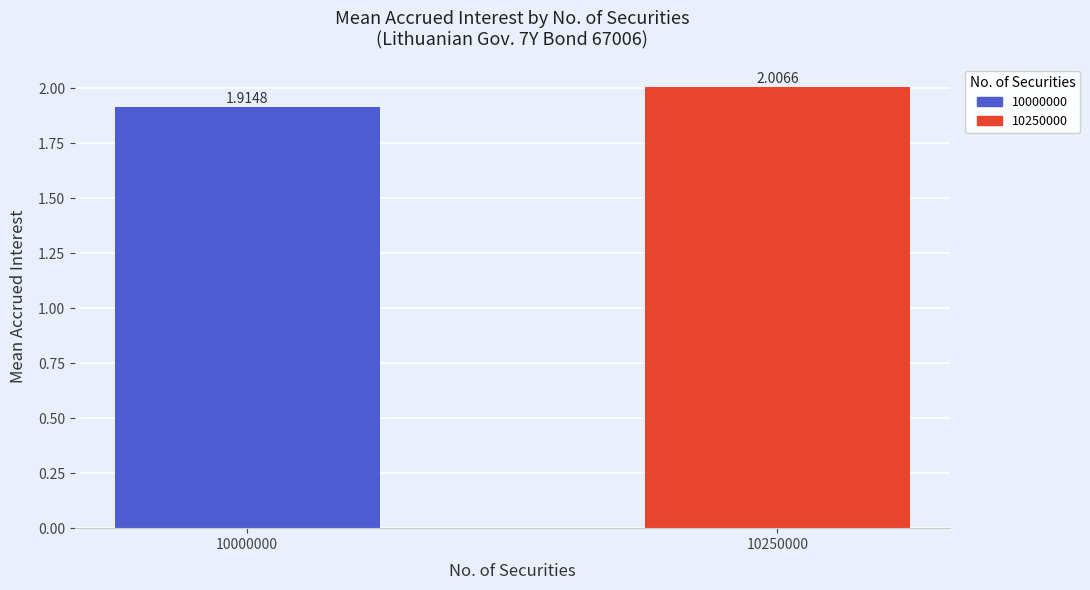

List the labels in order of value, smallest first.

10000000, 10250000